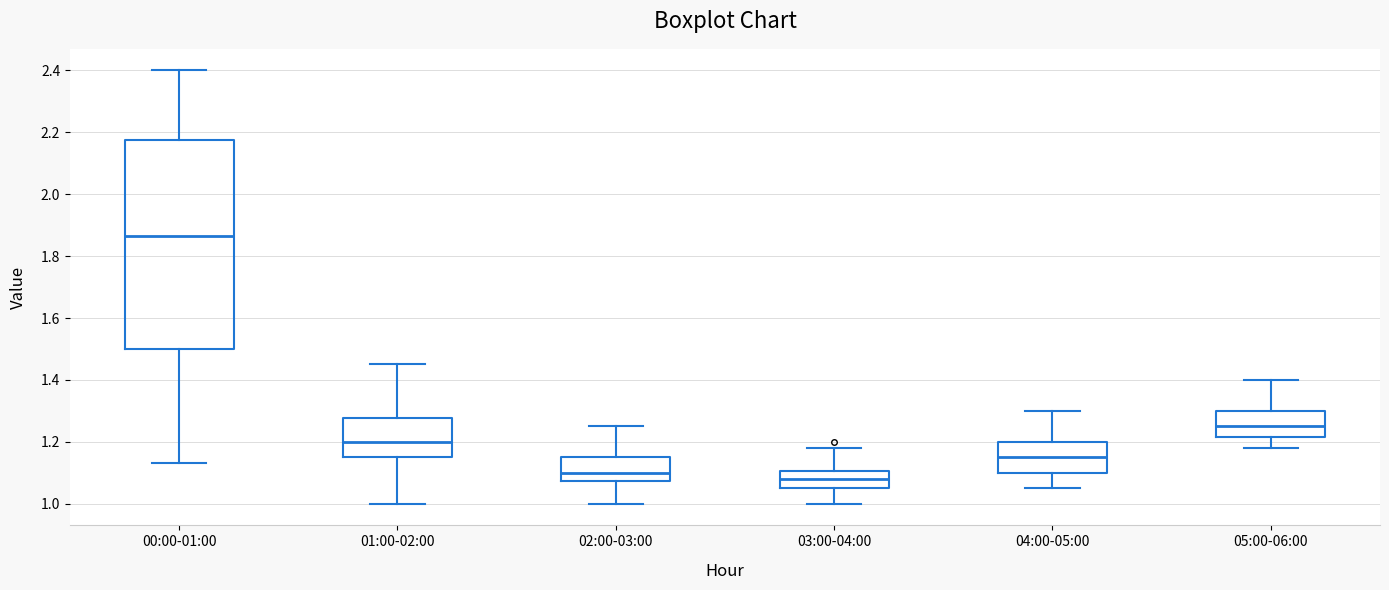

Reading left to right, read every box against the y-axis: the position of its median line, the range the box covers, and the ends of its whiskers. The values are not printed on the chart, so give them approximately, as read against the axis.

00:00-01:00: median 1.86, box 1.50 to 2.18, whiskers 1.14 to 2.40
01:00-02:00: median 1.20, box 1.16 to 1.28, whiskers 1.00 to 1.46
02:00-03:00: median 1.10, box 1.08 to 1.16, whiskers 1.00 to 1.26
03:00-04:00: median 1.08, box 1.06 to 1.10, whiskers 1.00 to 1.18
04:00-05:00: median 1.16, box 1.10 to 1.20, whiskers 1.06 to 1.30
05:00-06:00: median 1.26, box 1.22 to 1.30, whiskers 1.18 to 1.40